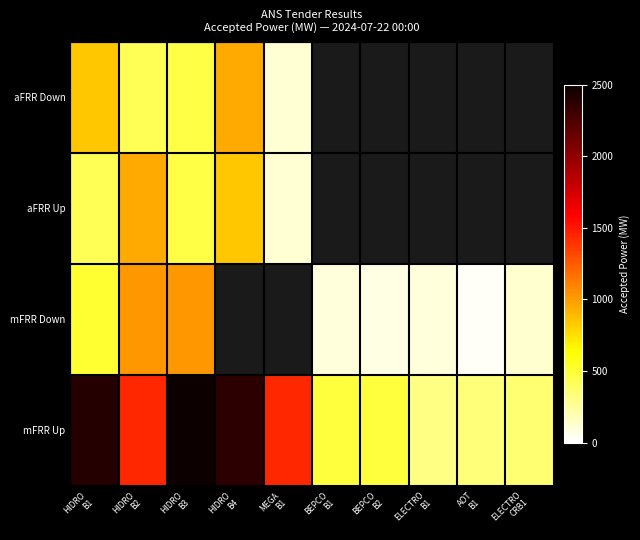

At which label does aFRR Up reach its minimum?

MEGA B1